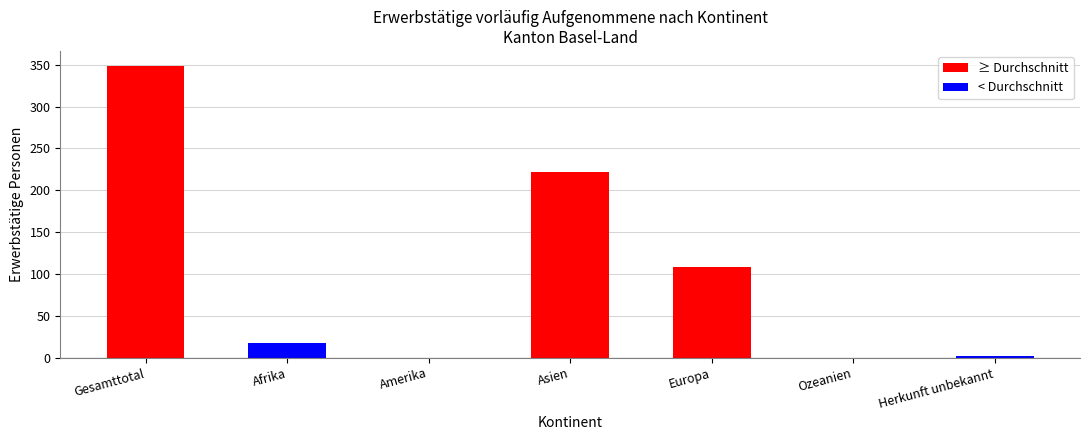

What is the change in value from Gesamttotal to Afrika?

-332